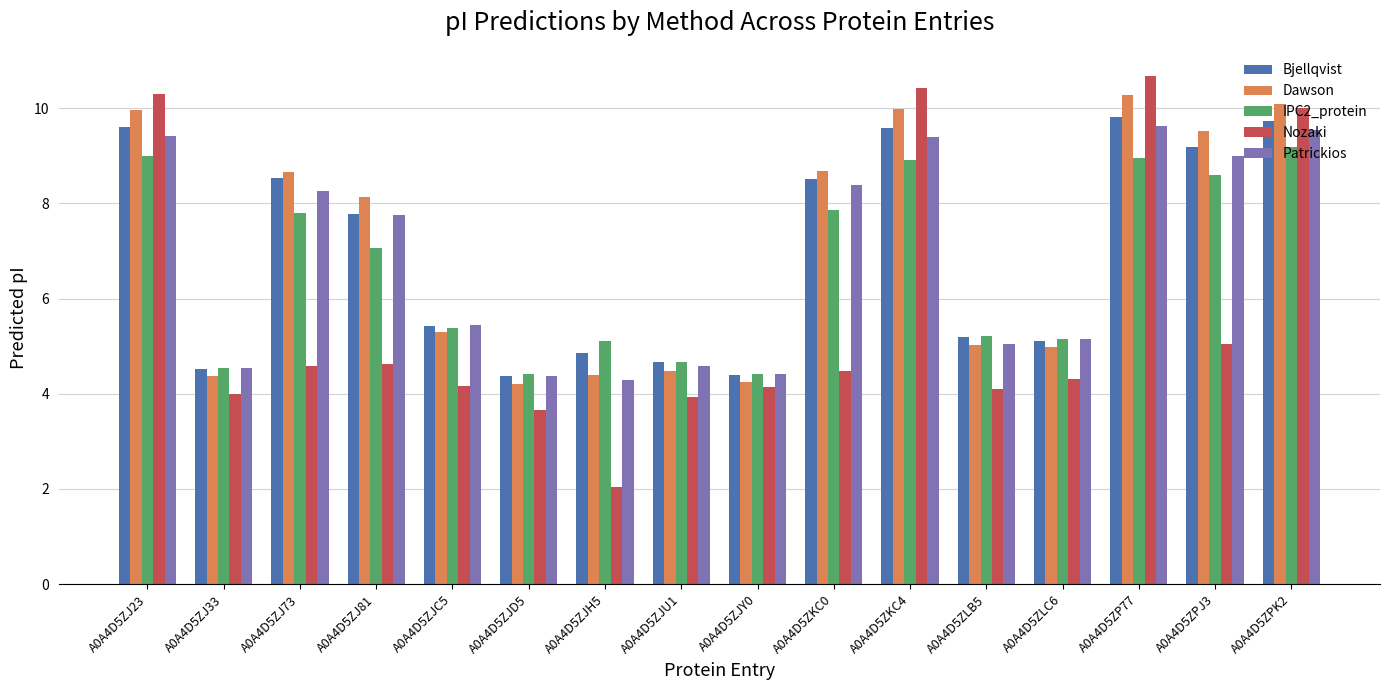

The value of Dawson at A0A4D5ZJ81 is 8.1. True or false?

True